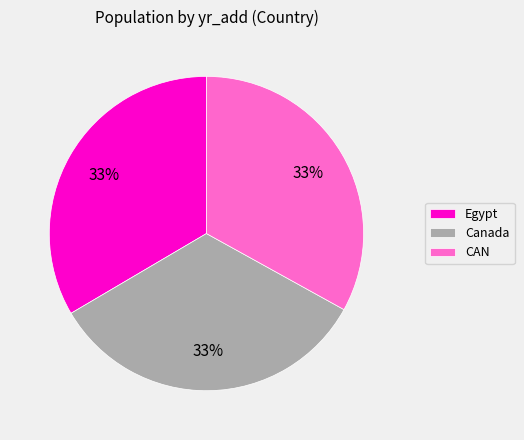

Approximately how many times larger is the value at CAN compared to Egypt?

1.0